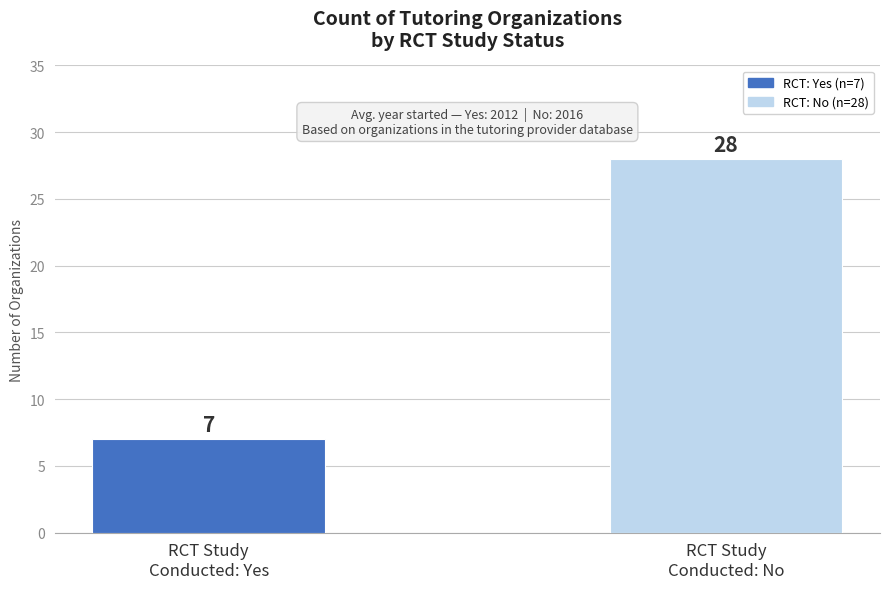

What position from the right is RCT Study
Conducted: Yes?

2